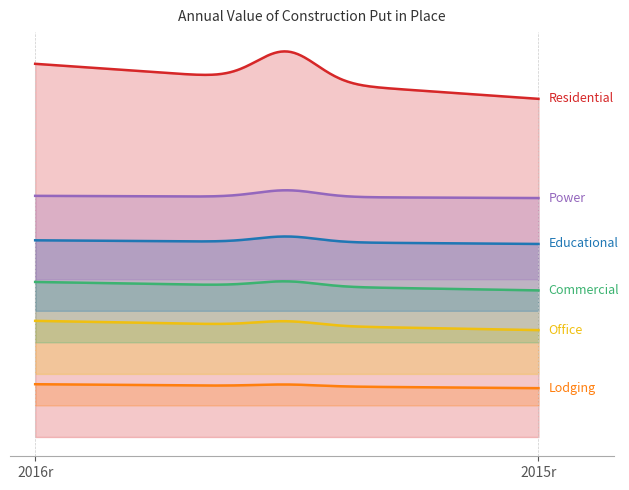

Read the Office value at 2015r, to the nearest 10.

55520